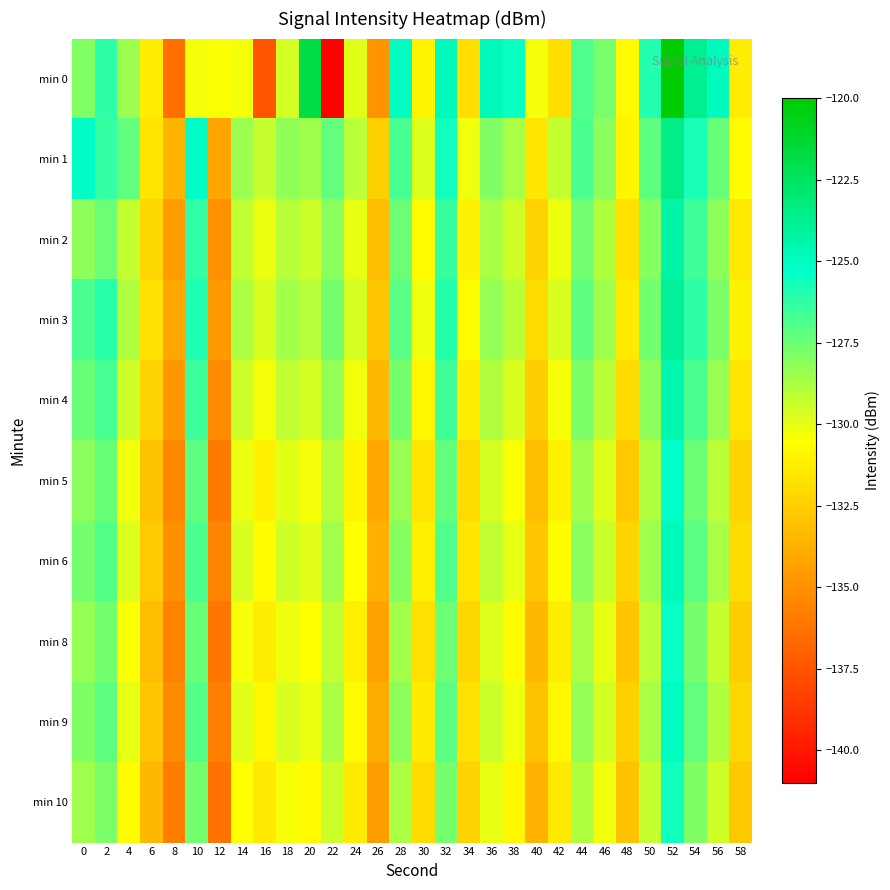

What is the total value across all series at 28?

-1276.0